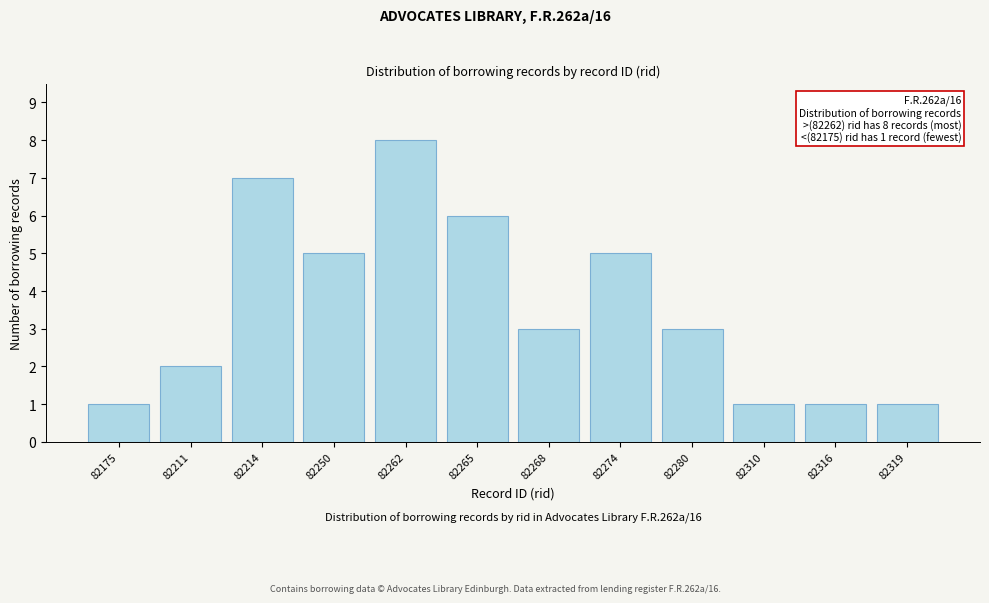

Reading left to right, extract all data points from this chart.

82175=1	82211=2	82214=7	82250=5	82262=8	82265=6	82268=3	82274=5	82280=3	82310=1	82316=1	82319=1